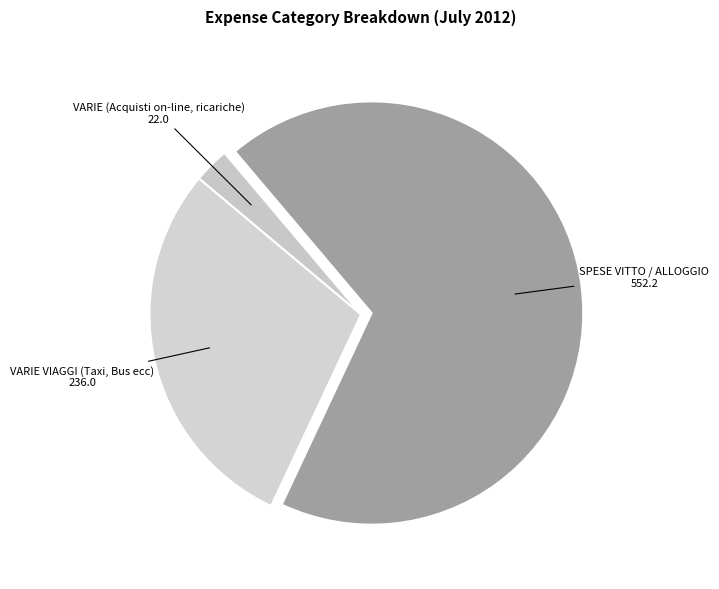

Count the number of slices in the pie.

3